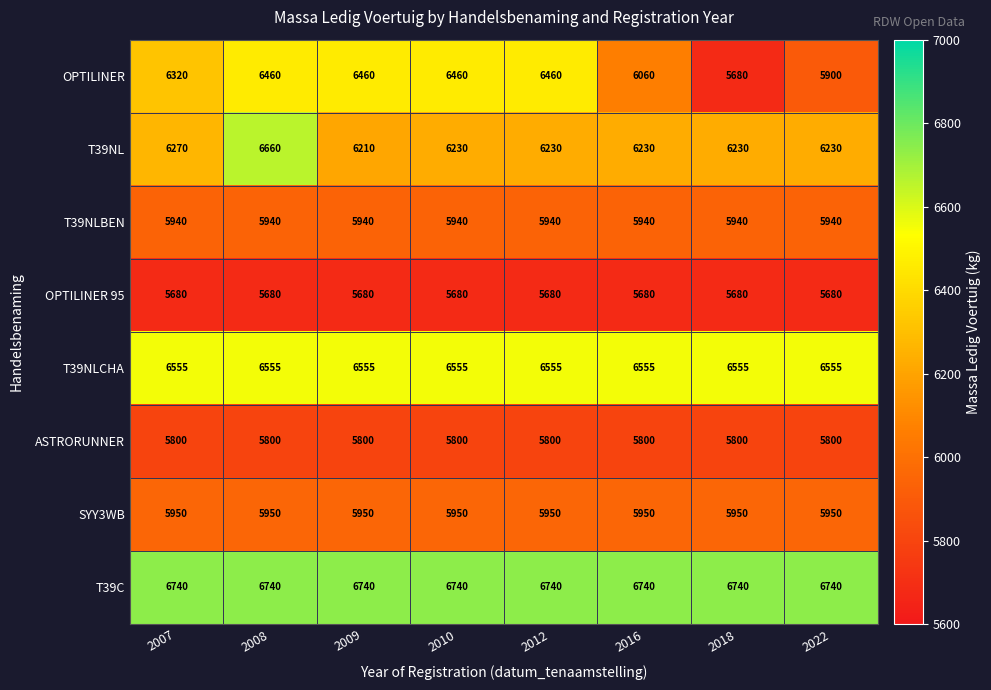

What is the difference between the highest and lowest values at 2009?

1060